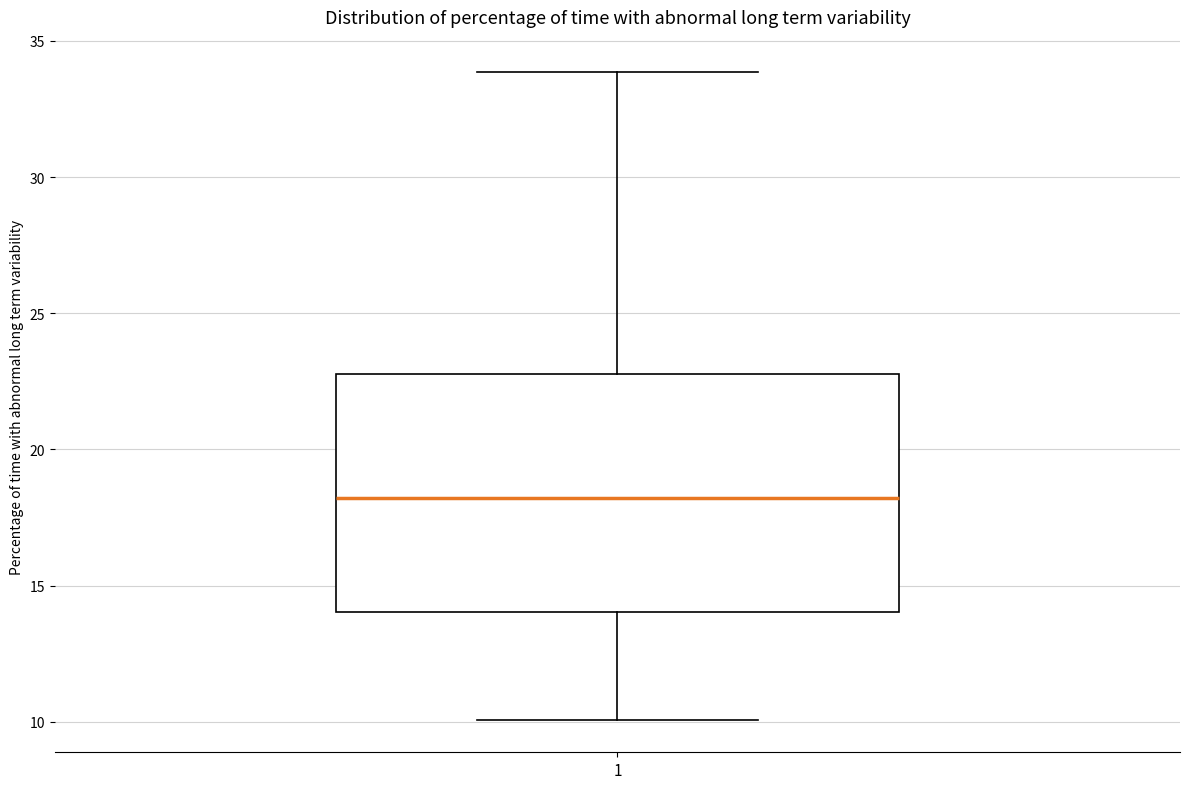

Where does the upper whisker of the box at x = 1 end on the y-axis? The values are not printed on the chart, so give them approximately, as read against the axis.

34